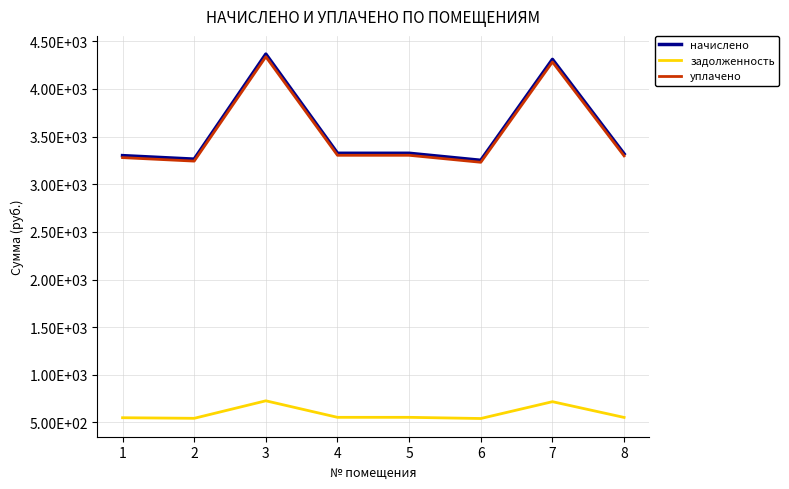

At which category is the sum across all series the highest?

3